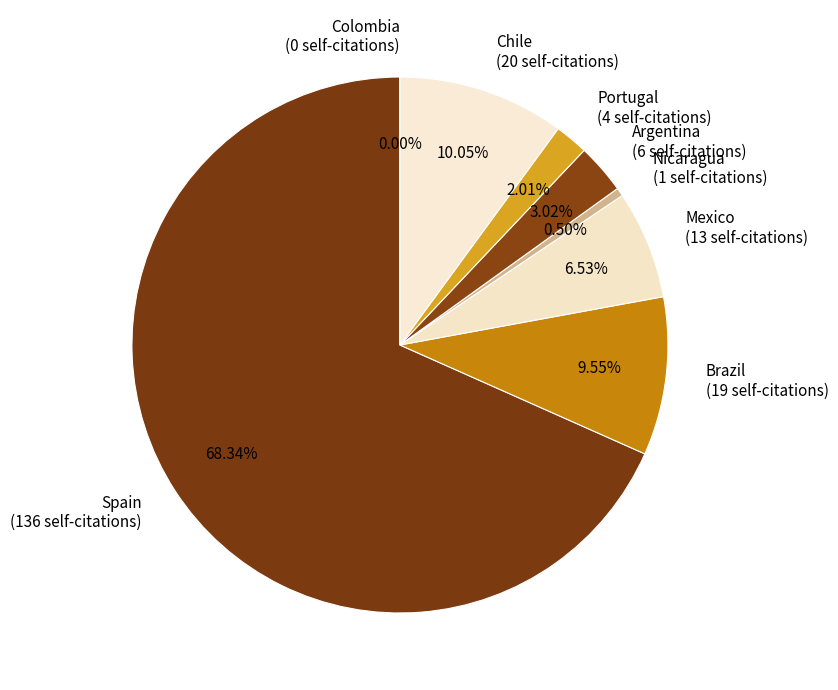

How many slices are in this pie chart?

8